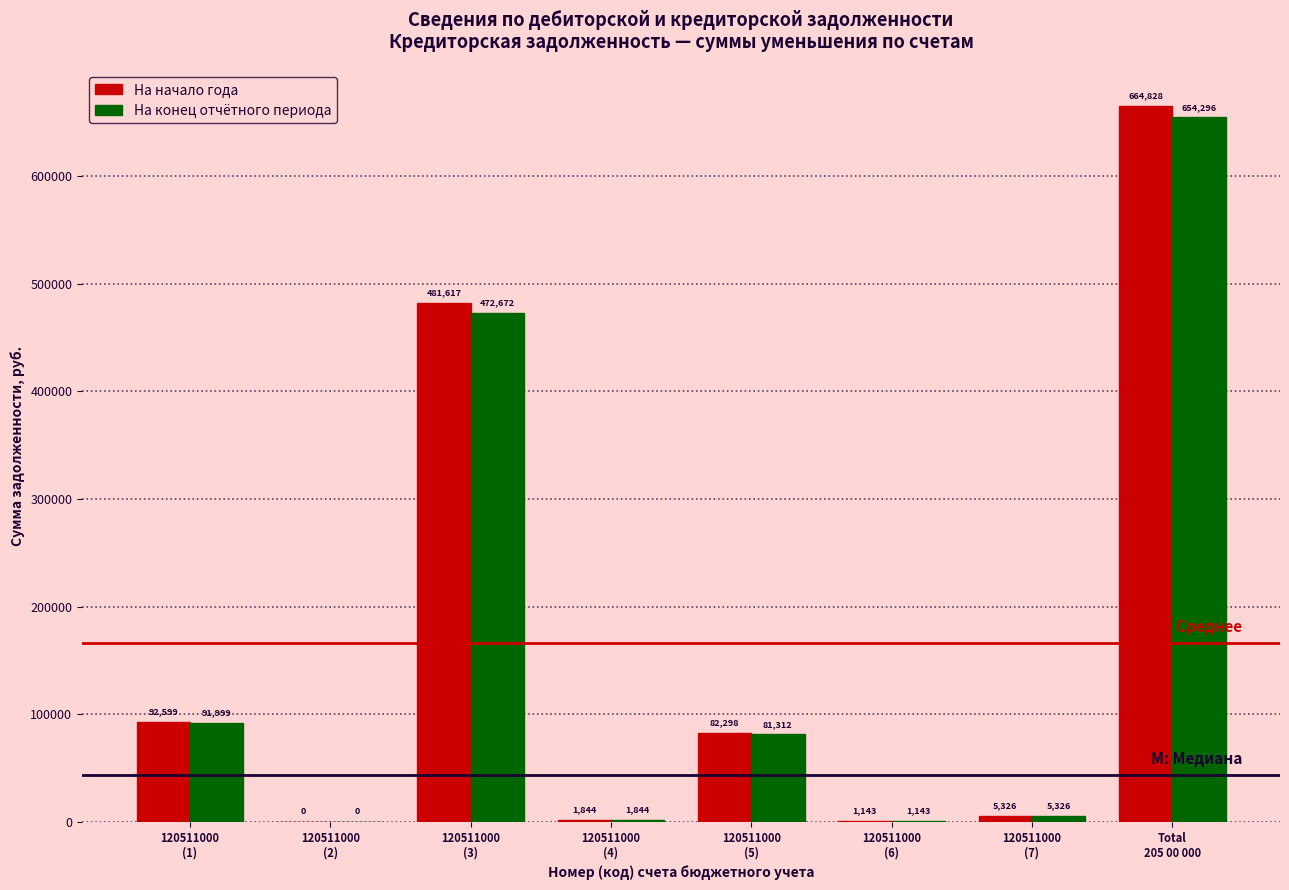

Which series has the largest total across all categories?

На начало года